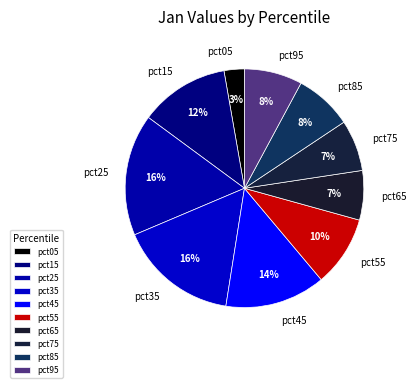

The pct55 slice represents 10% of the pie. True or false?

True